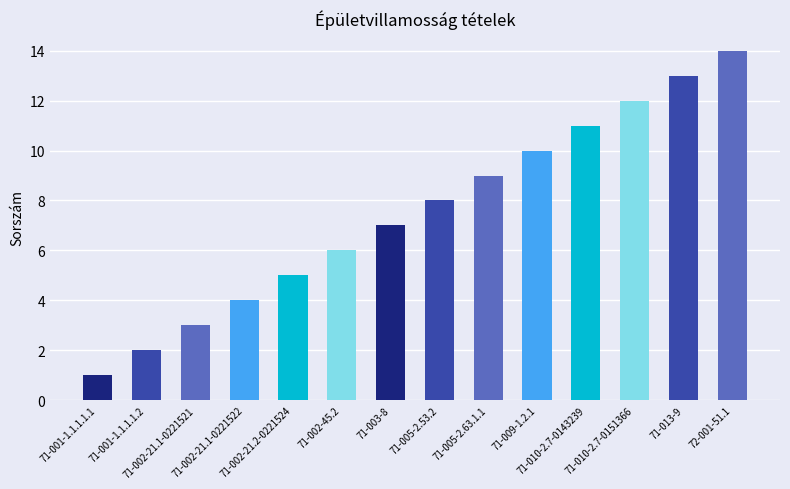

What position from the right is 71-002-21.1-0221522?

11